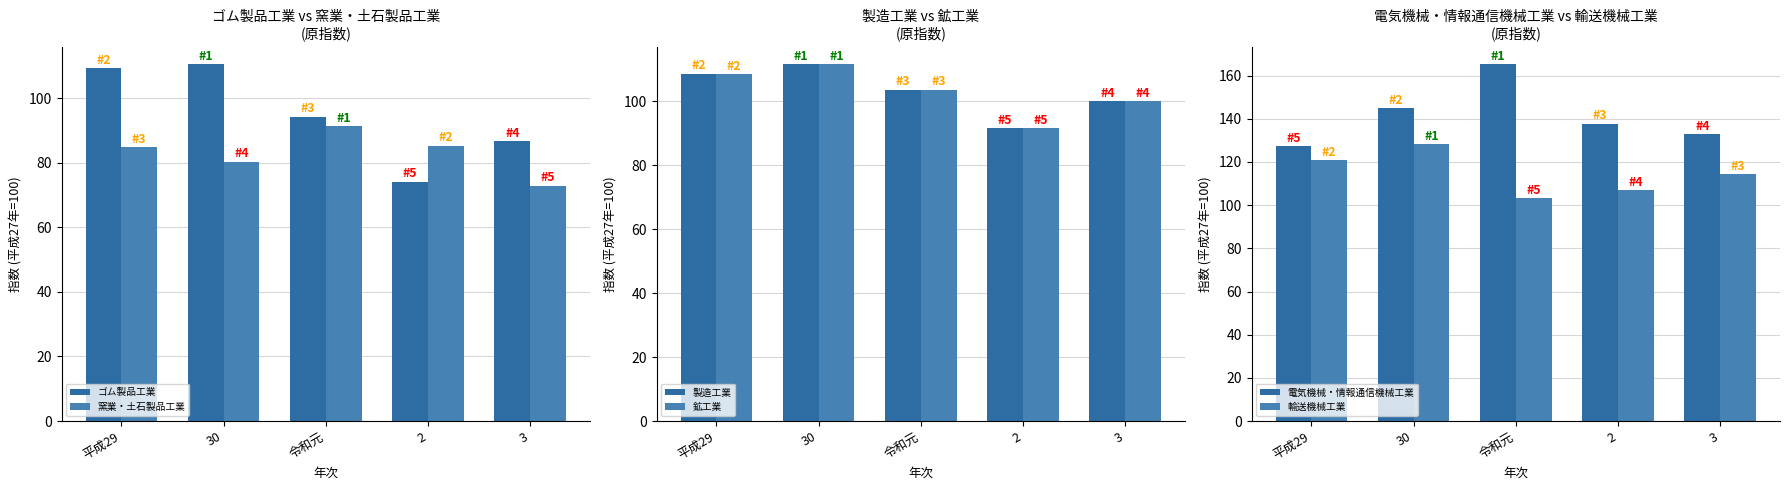

The value of 製造工業 at 令和元 is 138.7. True or false?

False